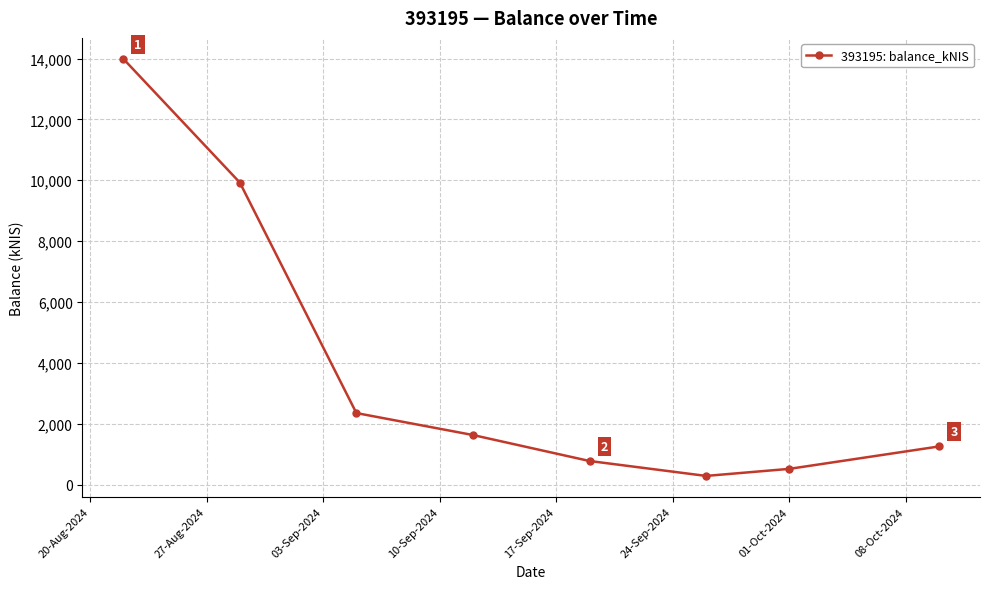

What is the greatest value displayed?

13993.6